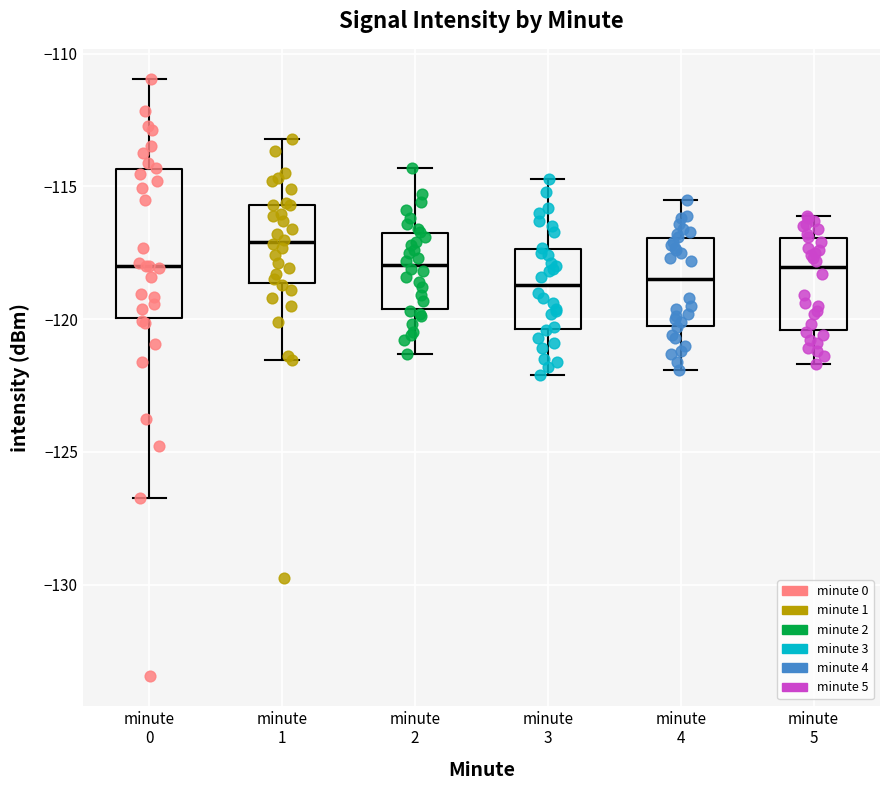

Reading left to right, read every box against the y-axis: the position of its median line, the range the box covers, and the ends of its whiskers. The values are not printed on the chart, so give them approximately, as read against the axis.

minute 0: median -118.0, box -120.0 to -114.5, whiskers -126.5 to -111.0
minute 1: median -117.0, box -118.5 to -115.5, whiskers -121.5 to -113.0
minute 2: median -118.0, box -119.5 to -116.5, whiskers -121.5 to -114.5
minute 3: median -118.5, box -120.5 to -117.5, whiskers -122.0 to -114.5
minute 4: median -118.5, box -120.0 to -117.0, whiskers -122.0 to -115.5
minute 5: median -118.0, box -120.5 to -117.0, whiskers -121.5 to -116.0